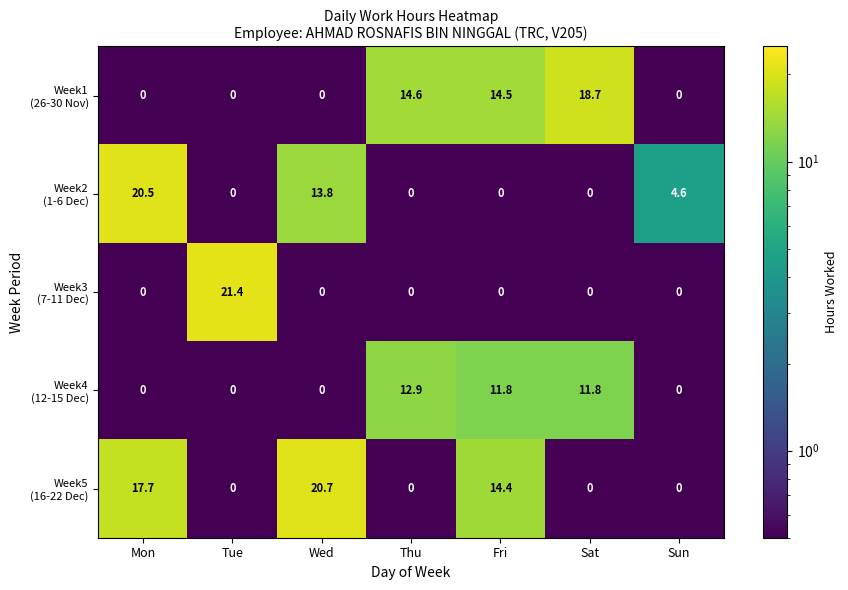

What is the greatest value displayed?

21.4